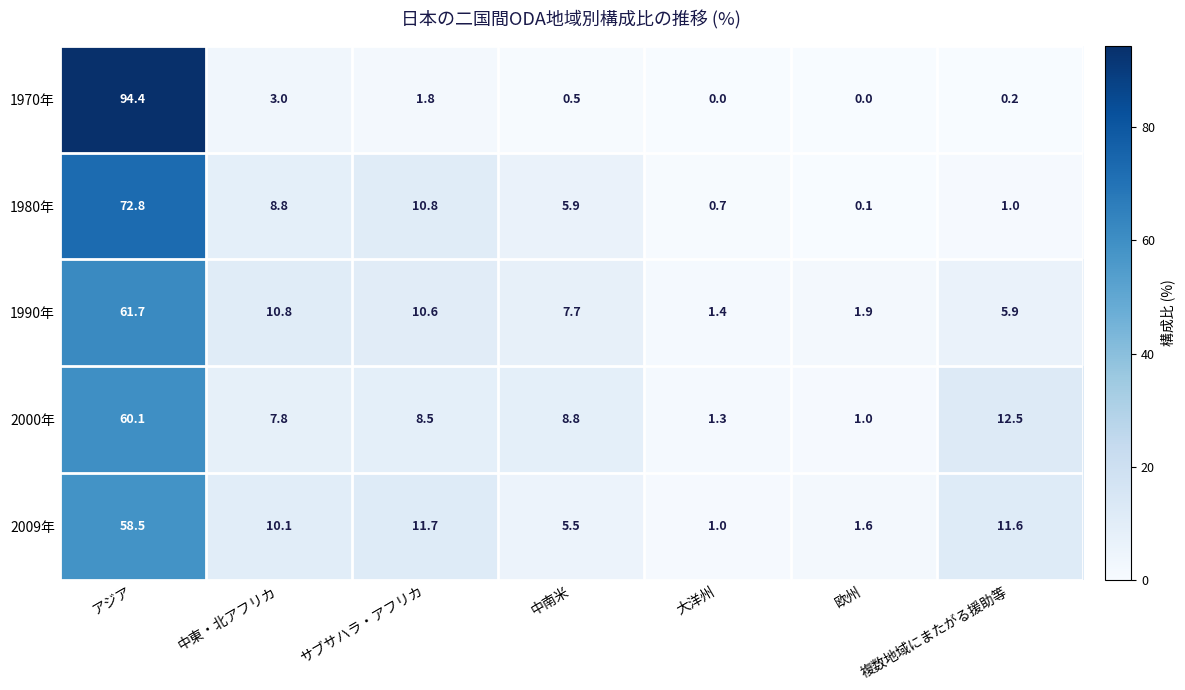

What is the greatest value displayed?

94.4